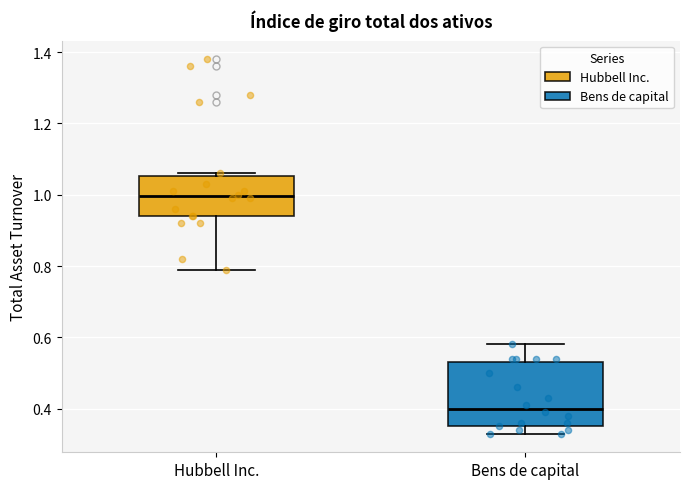

Where does the lower whisker of the box for Hubbell Inc. end on the y-axis? The values are not printed on the chart, so give them approximately, as read against the axis.

0.80